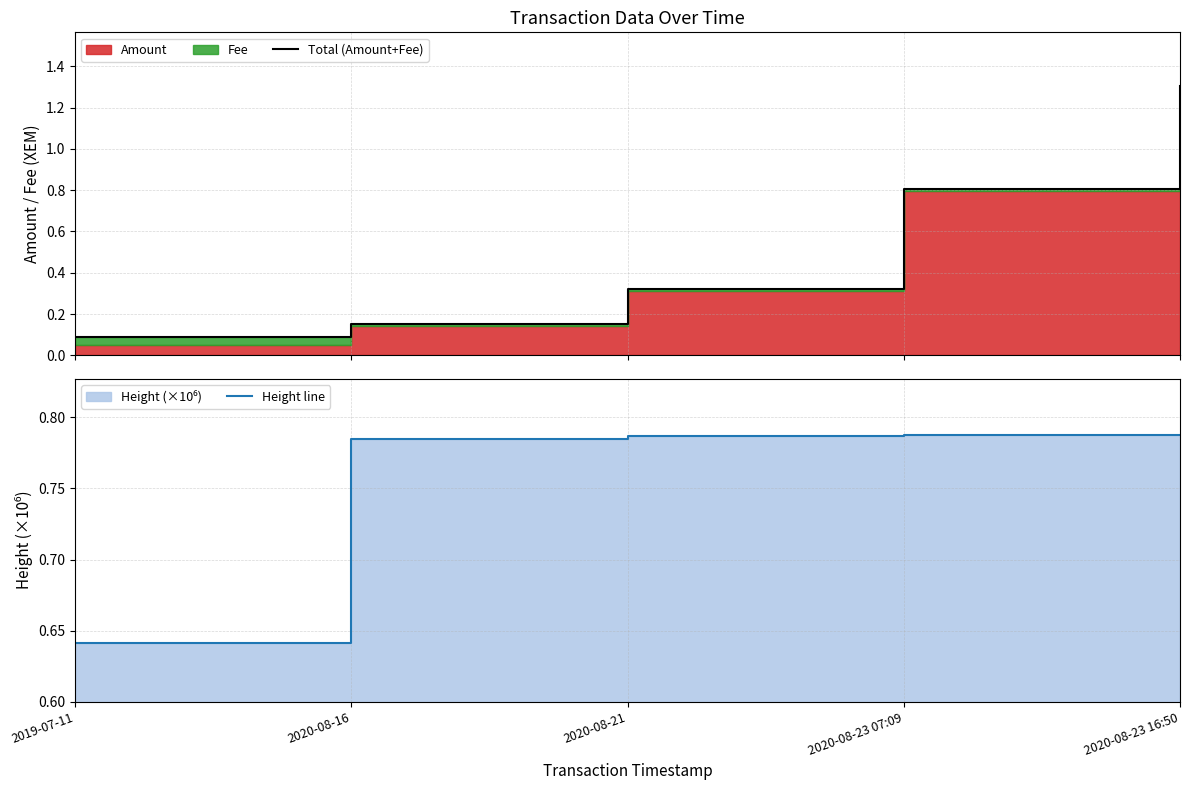

What is the value of the Height line point at the 5th from the left?

0.8